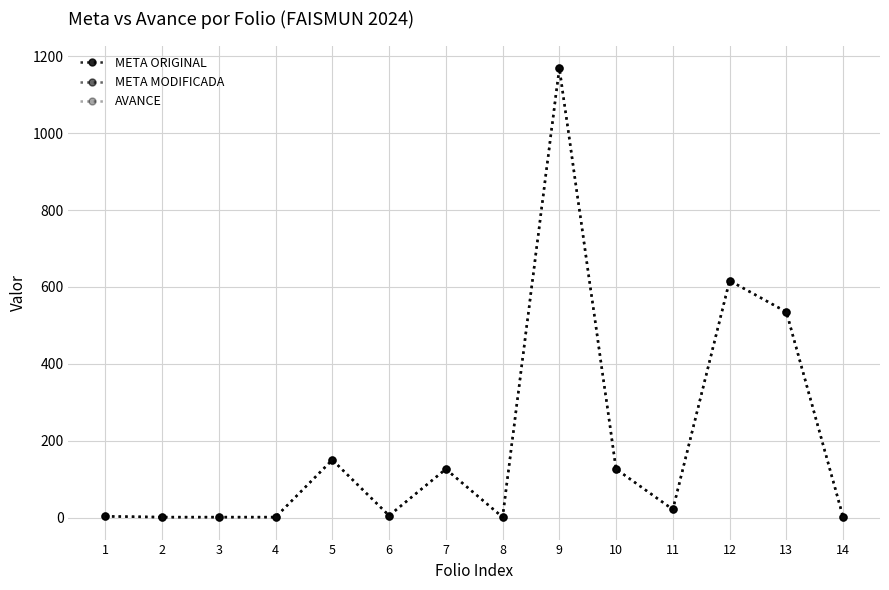

What is the smallest value displayed?

1.0